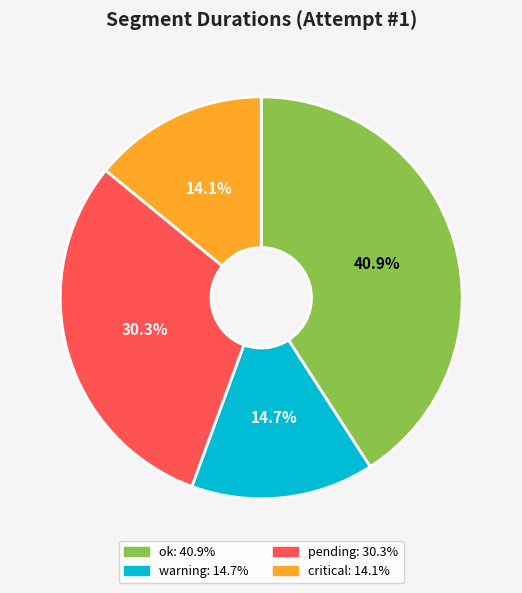

Is there any slice that represents more than half of the pie?

No